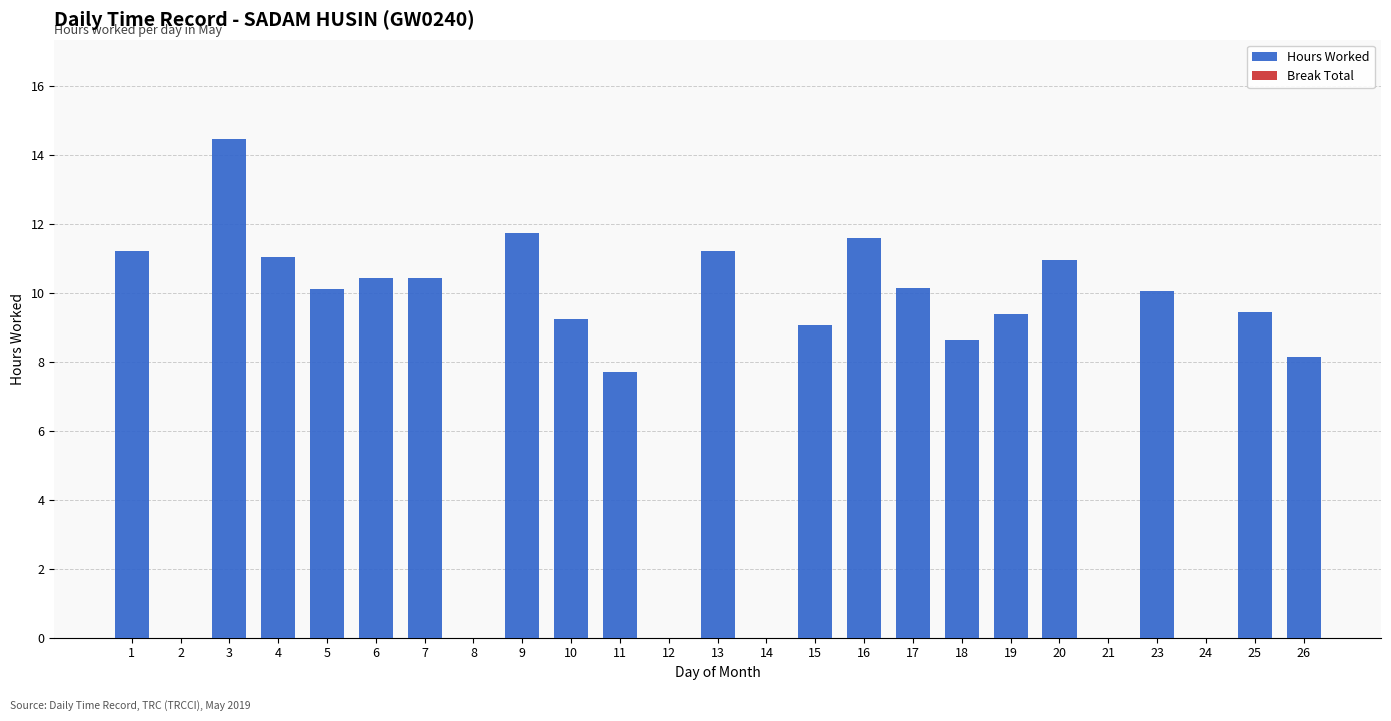

What is the sum of the values at 5 and 15?

19.2